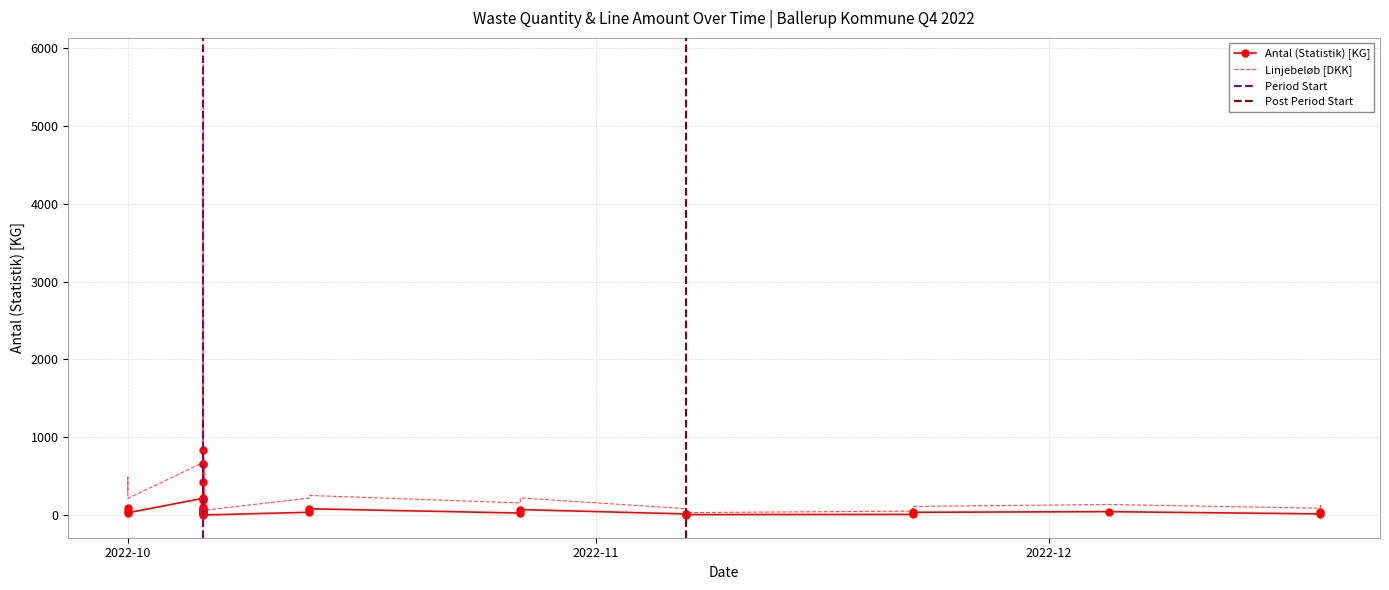

Where is the first local minimum for Linjebeløb?

2